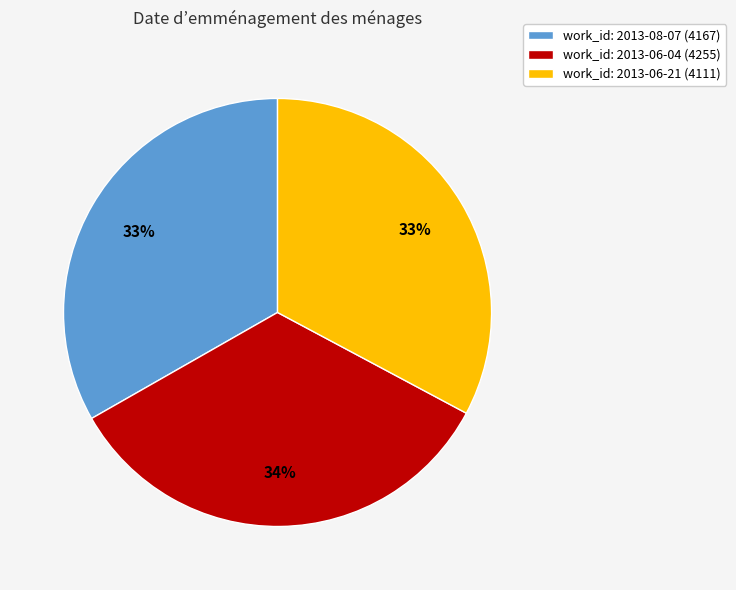

Which category has the biggest portion of the pie?

work_id: 2013-06-04 (4255)